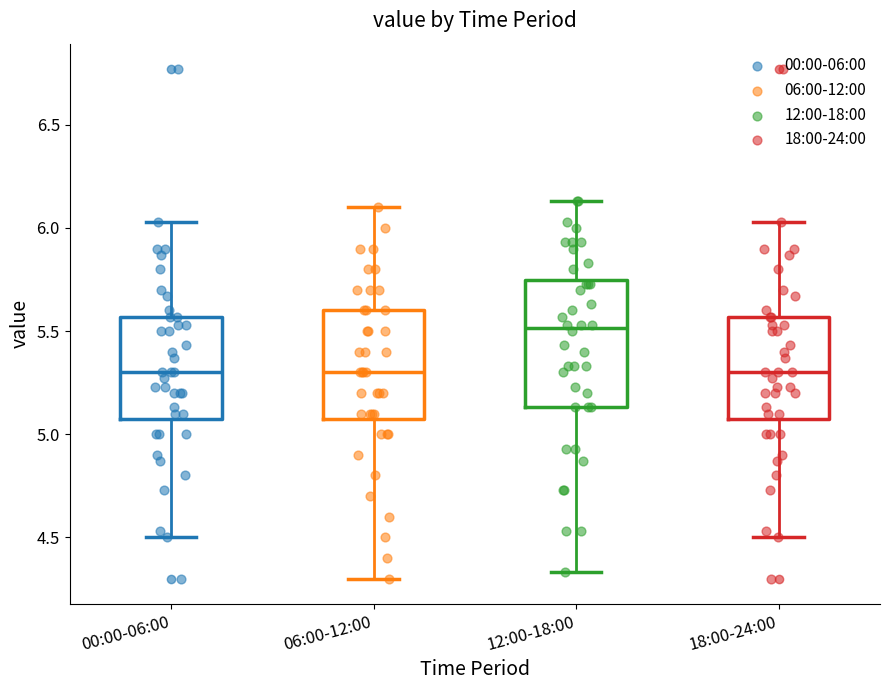

Reading left to right, read every box against the y-axis: the position of its median line, the range the box covers, and the ends of its whiskers. The values are not printed on the chart, so give them approximately, as read against the axis.

00:00-06:00: median 5.30, box 5.10 to 5.55, whiskers 4.50 to 6.05
06:00-12:00: median 5.30, box 5.10 to 5.60, whiskers 4.30 to 6.10
12:00-18:00: median 5.50, box 5.15 to 5.75, whiskers 4.35 to 6.15
18:00-24:00: median 5.30, box 5.10 to 5.55, whiskers 4.50 to 6.05